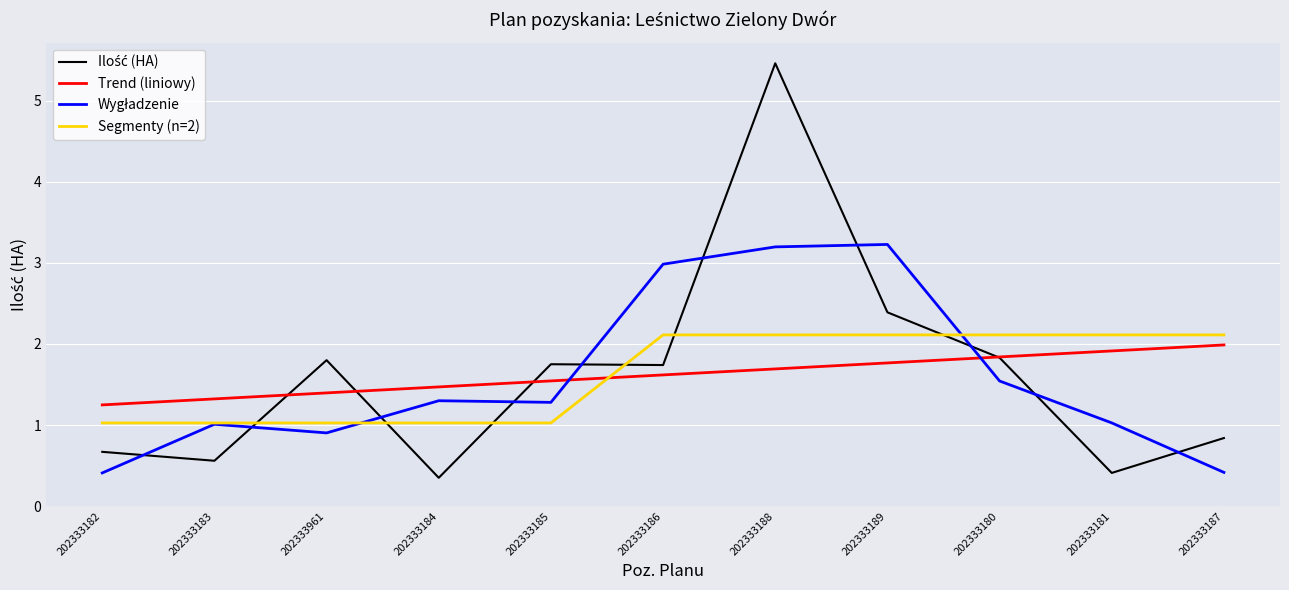

At which category is the sum across all series the highest?

202333188